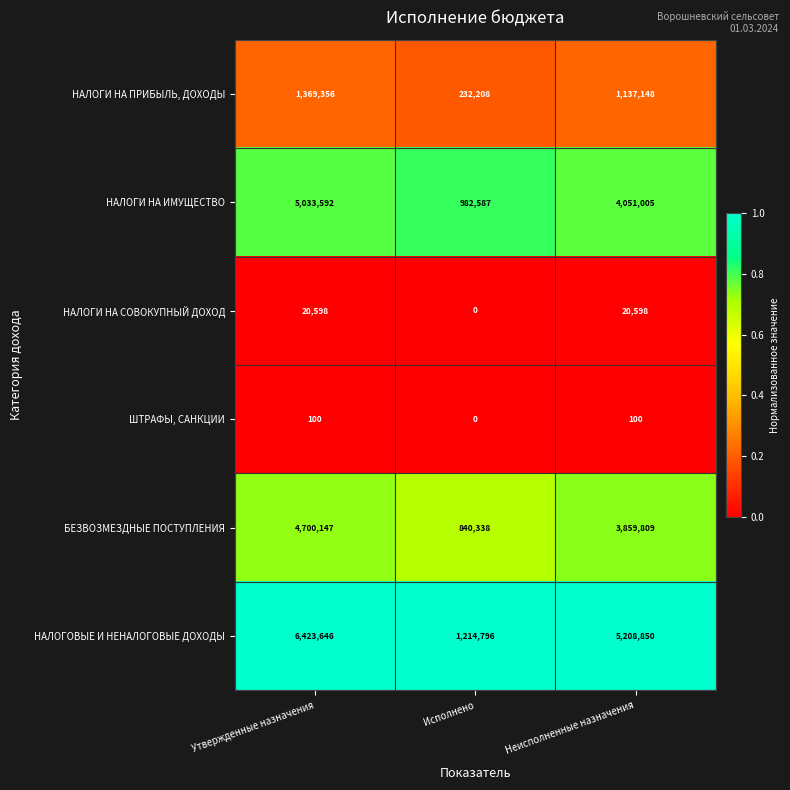

At which category does the chart reach its minimum across all series?

Исполнено